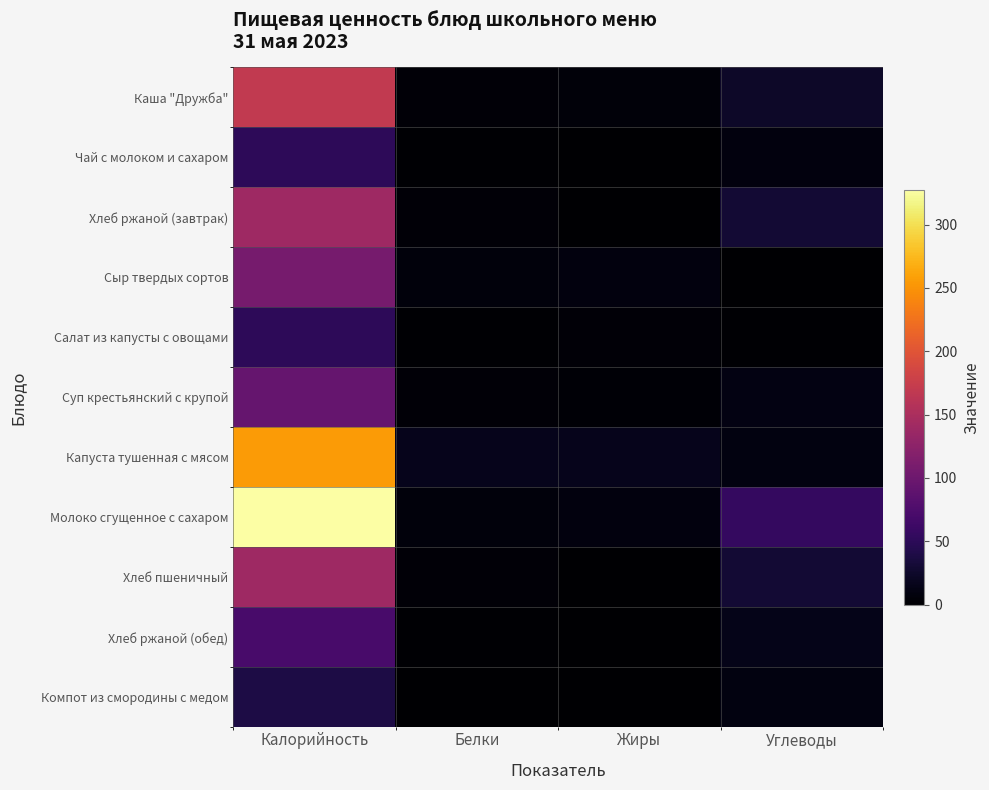

Which series has the largest range (max minus min)?

Молоко сгущенное с сахаром